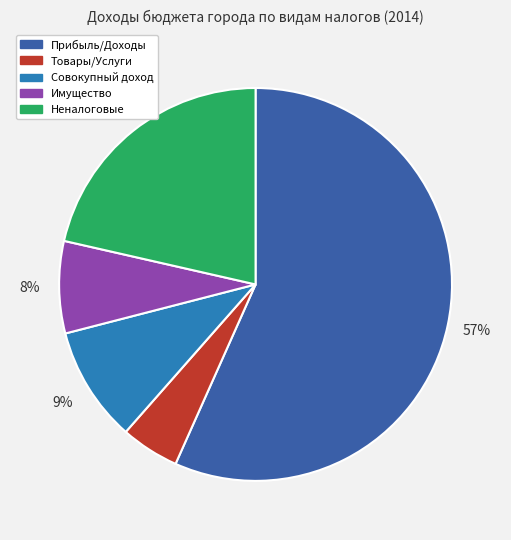

How many slices are in this pie chart?

5